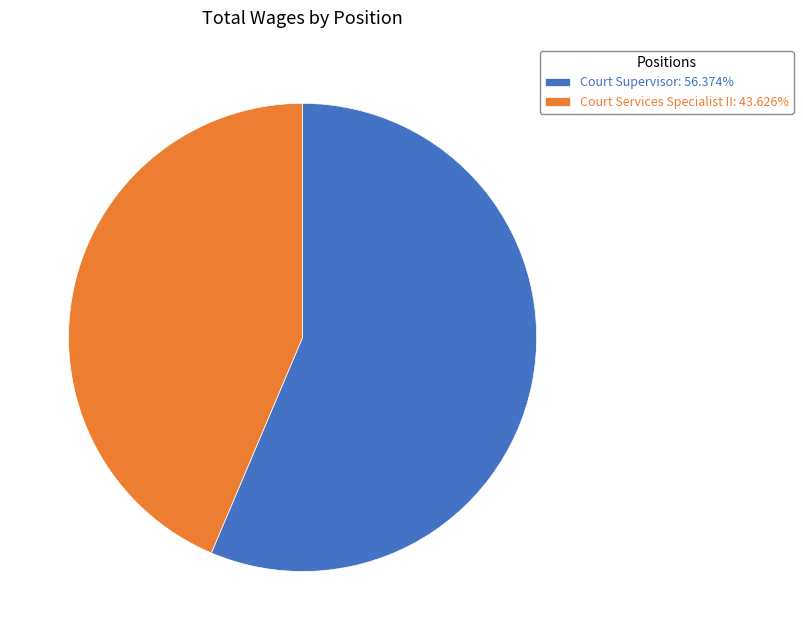

Does Court Services Specialist II represent more than half of the total?

No